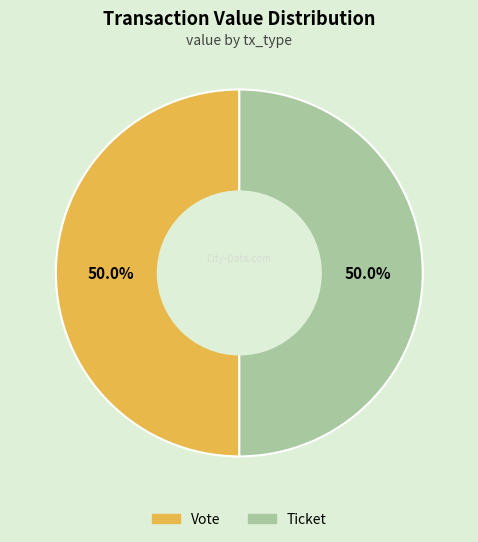

What is the total percentage of Vote and Ticket?

100.0%